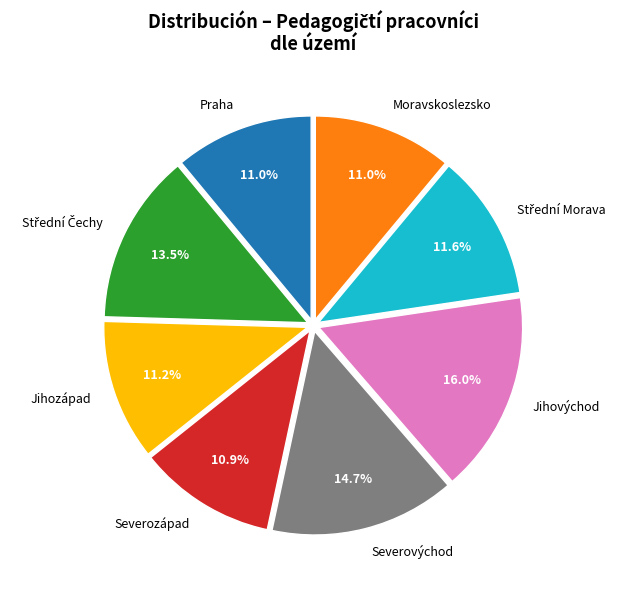

Which category has the biggest portion of the pie?

Jihovýchod